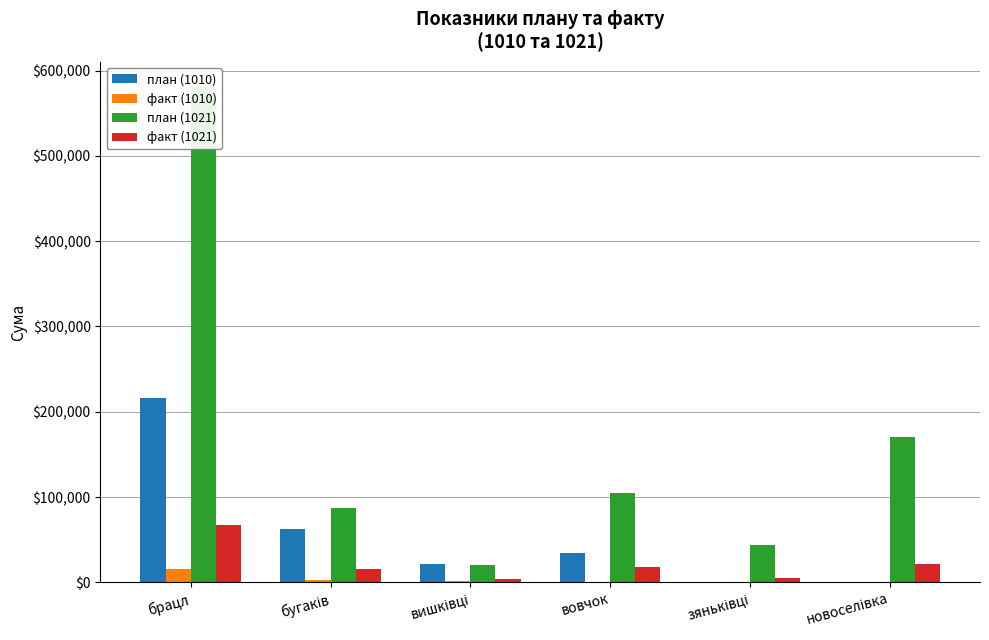

What are all the series names shown in the legend?

план (1010), факт (1010), план (1021), факт (1021)